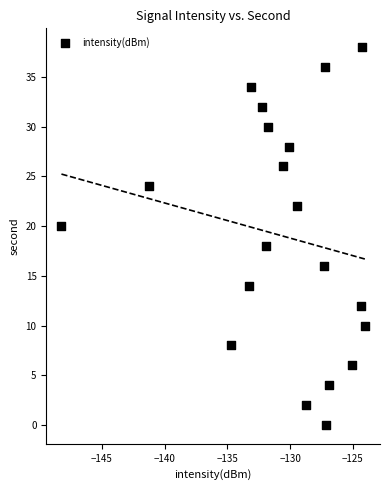

What is the range of Y values (max minus min)?

38